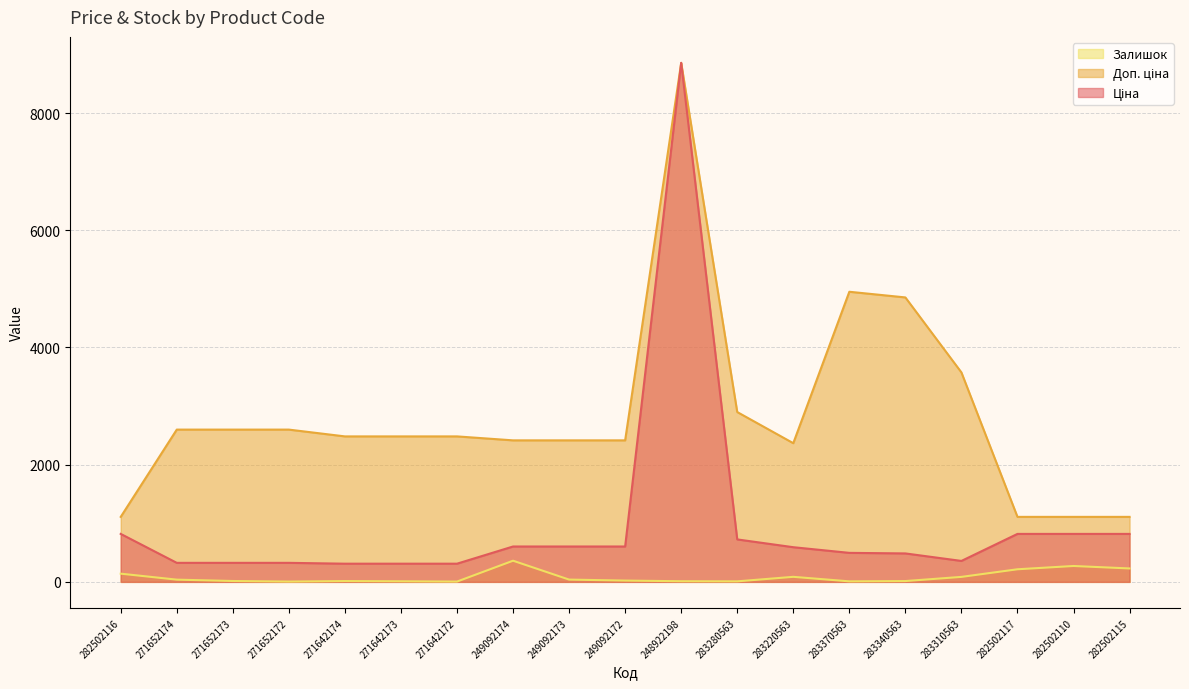

Which series has the widest spread of values?

Ціна